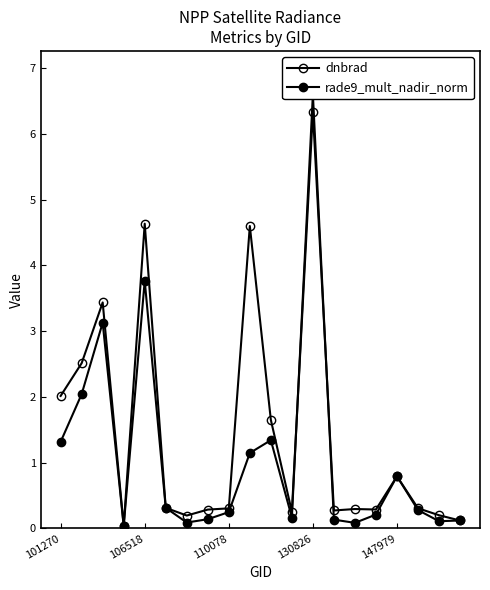

Does the chart have visible grid lines?

No